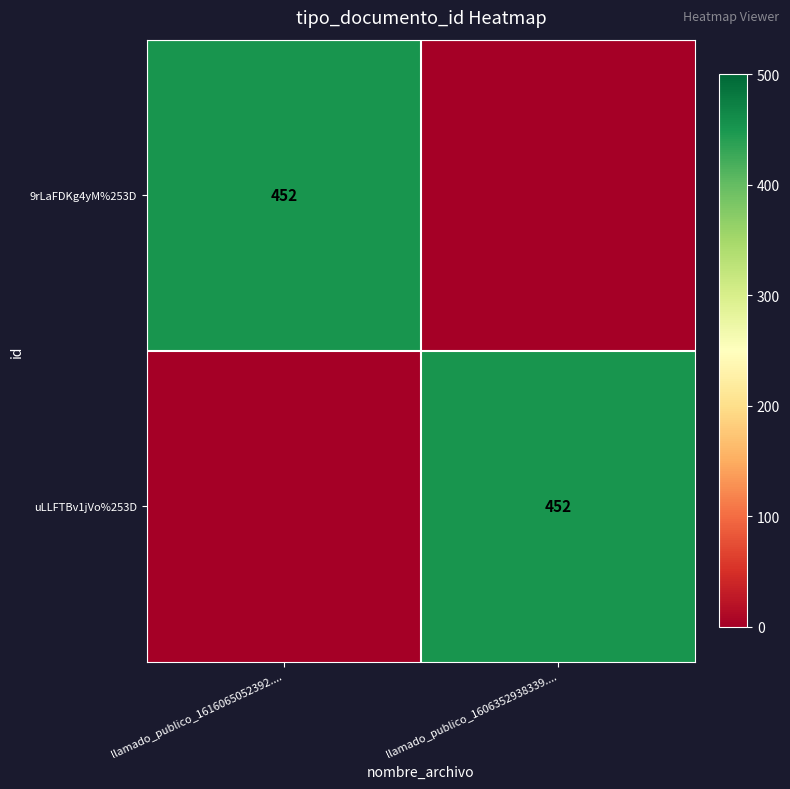

The 9rLaFDKg4yM%253D series shows 452 at llamado_publico_1616065052392..... True or false?

True